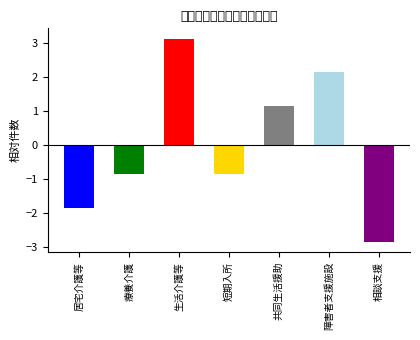

At which label is the value closest to 0?

療養介護